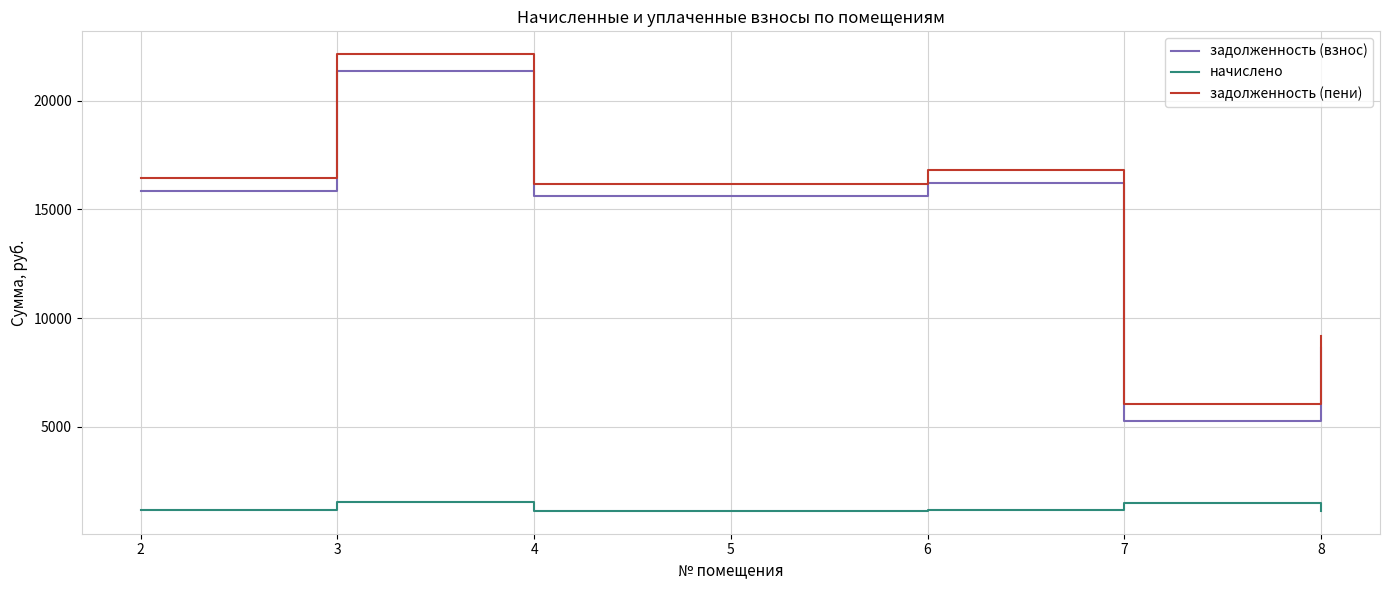

What value does the задолженность (взнос) series have at 4?

15606.3